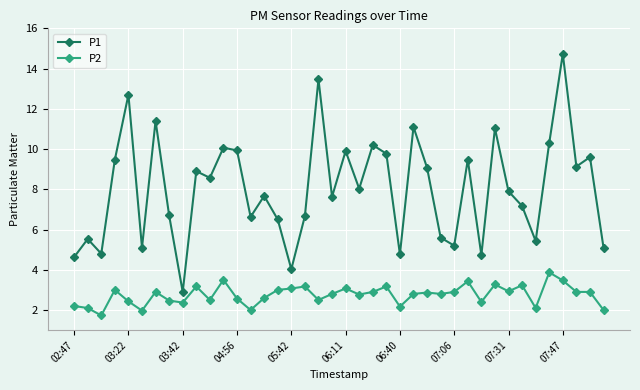

True or false: P1 and P2 cross at least once.

False